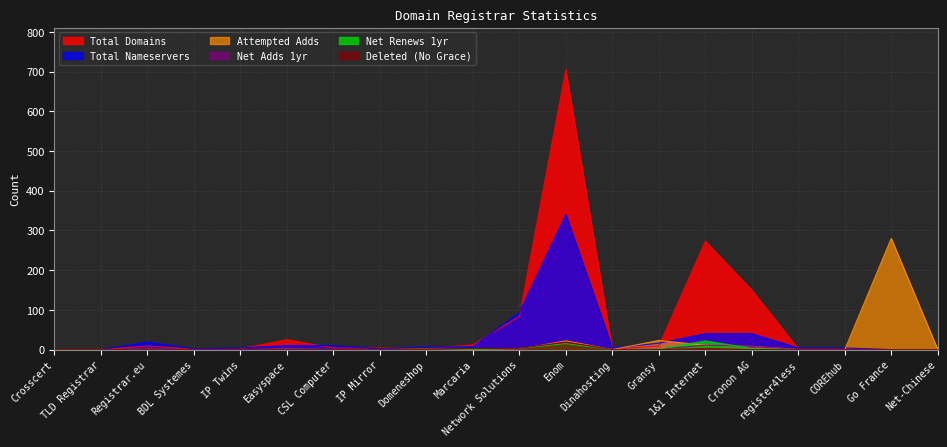

Is the value of net-adds-1-yr at BDL Systemes greater than the value of deleted-domains-nograce at Domeneshop?

No